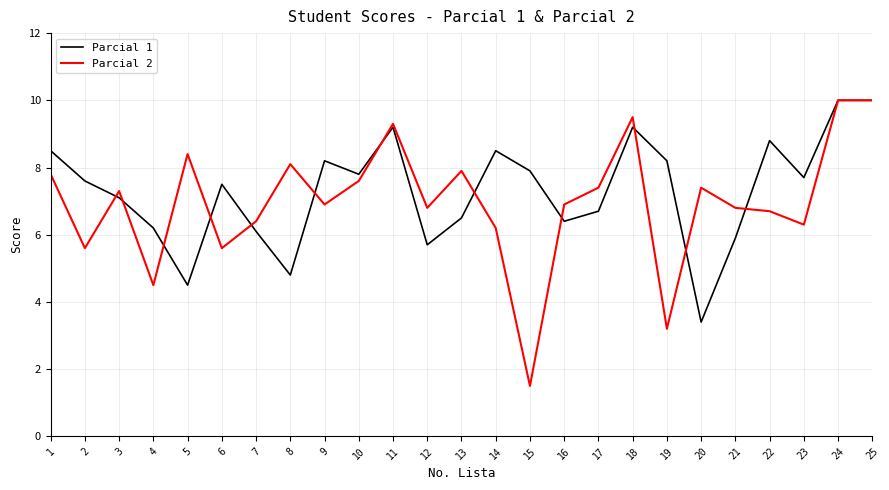

What is the difference between the highest and lowest values at 23?

1.4